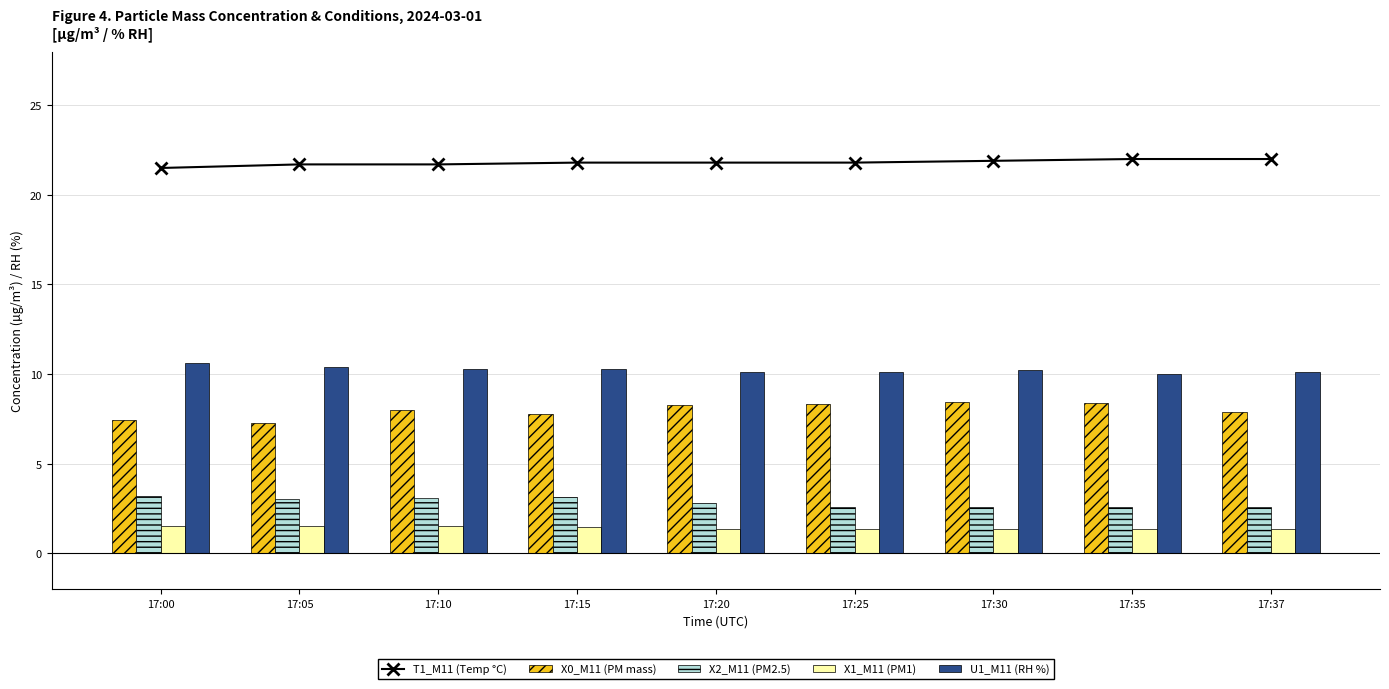

Count the number of categories in the chart.

9